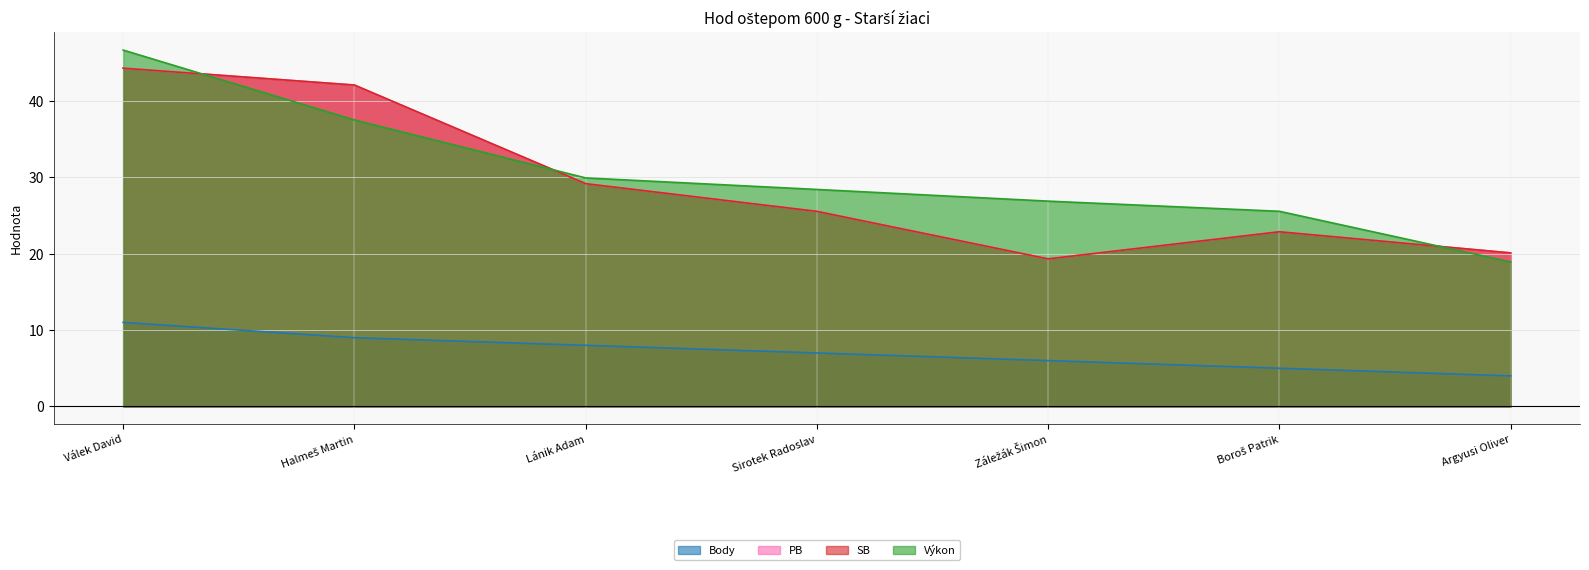

True or false: PB has a value of 42.1 at Halmeš Martin.

True